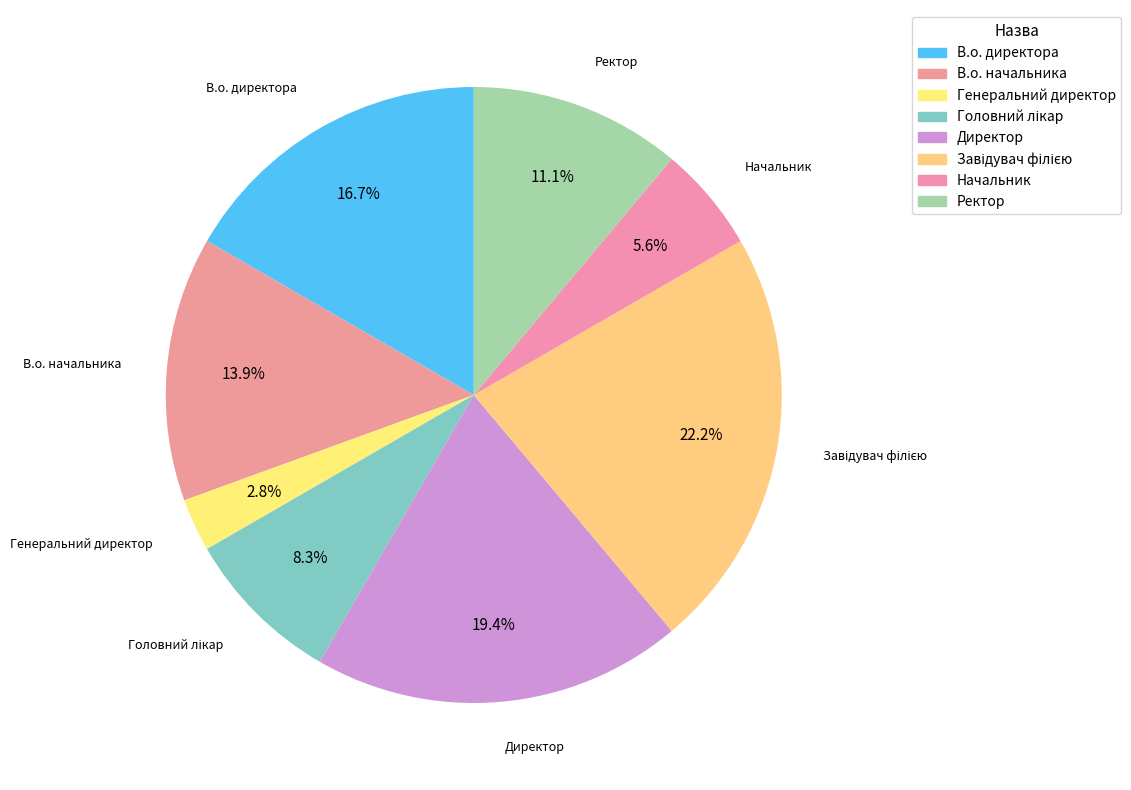

Which slice is the smallest?

Генеральний директор